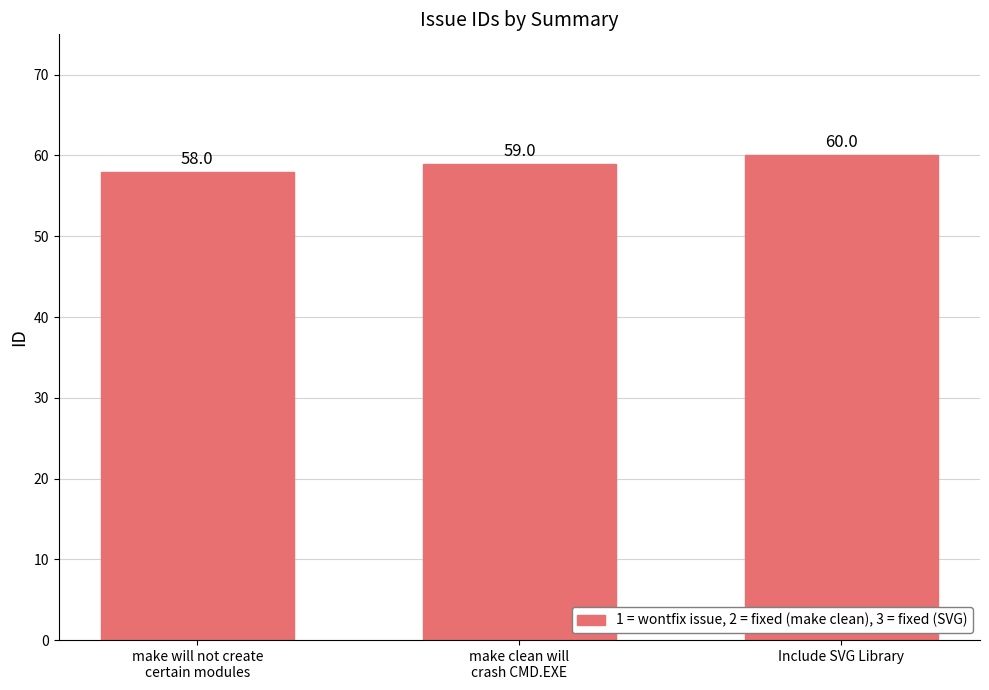

Is it true that the value at Include SVG Library is 60?

True